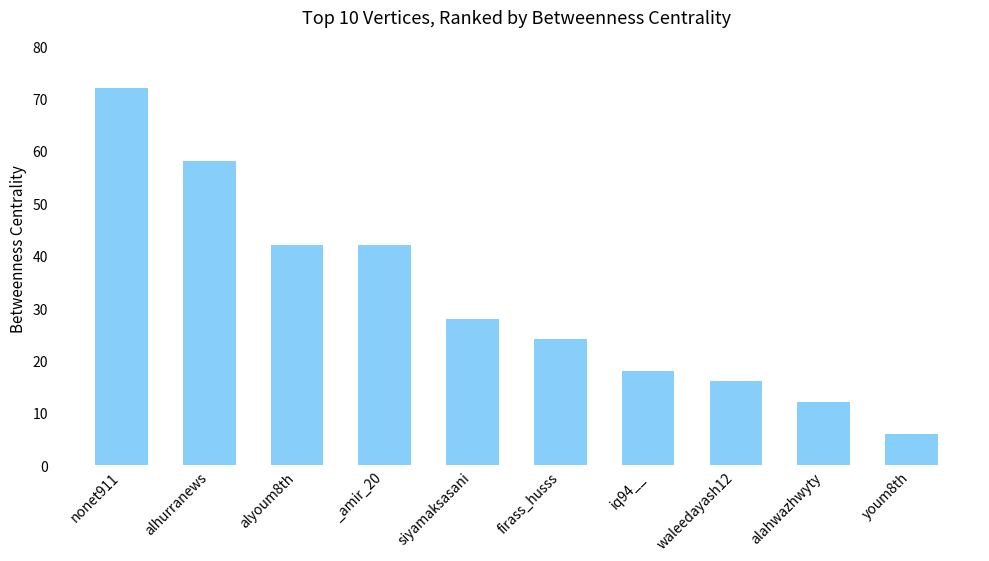

True or false: the data shows 28 at siyamaksasani.

True